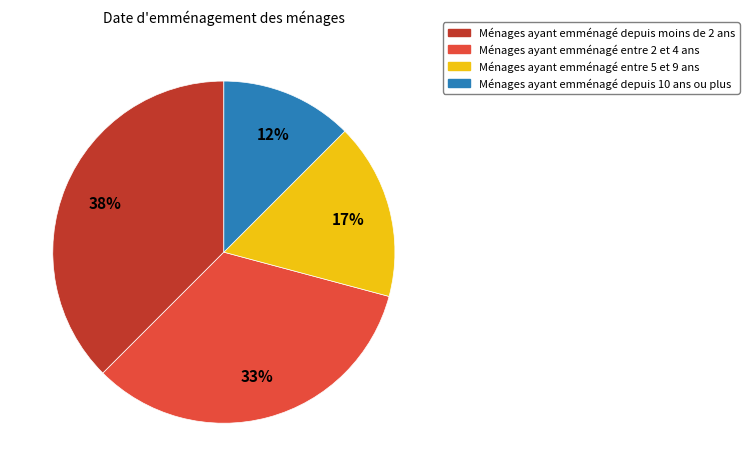

Do Ménages ayant emménagé depuis 10 ans ou plus and Ménages ayant emménagé entre 5 et 9 ans together represent more than half of the pie?

No